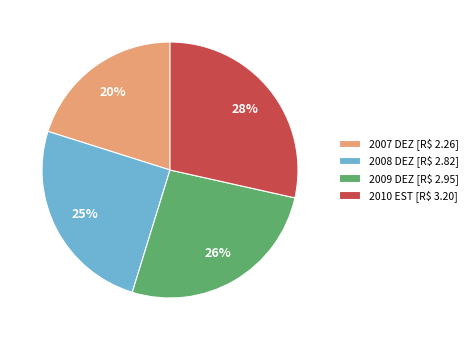

What is the smallest slice in the pie chart?

2007